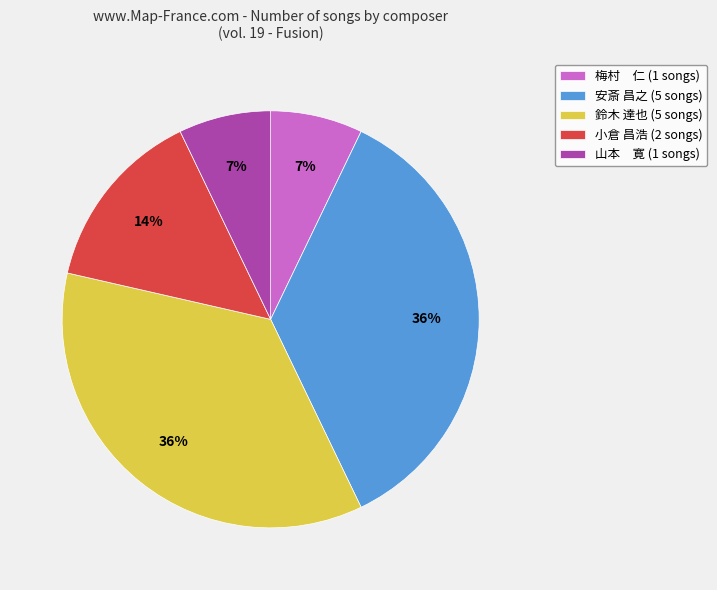

What is the ratio of the value at 安斎 昌之 (5 songs) to the value at 鈴木 達也 (5 songs)?

1.0